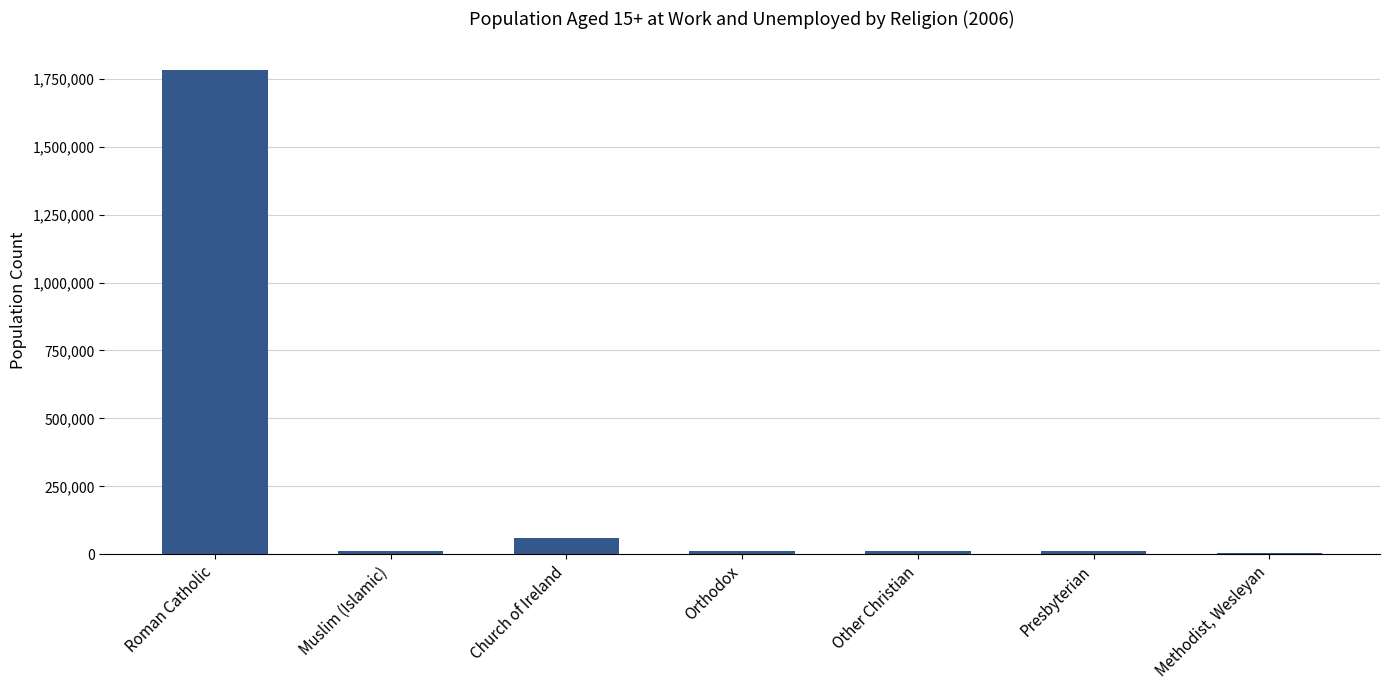

What is the greatest value displayed?

1783105